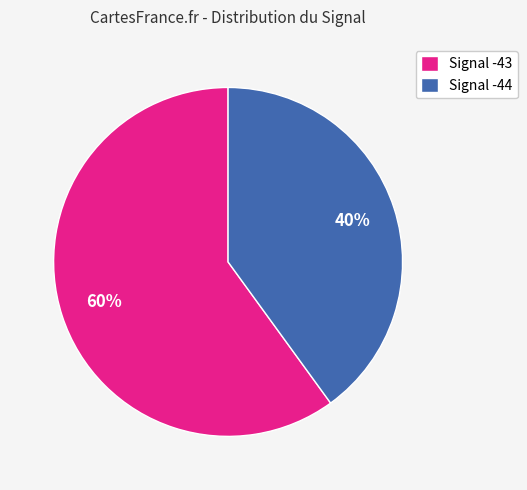

Which slice represents more than half of the pie?

Signal -43